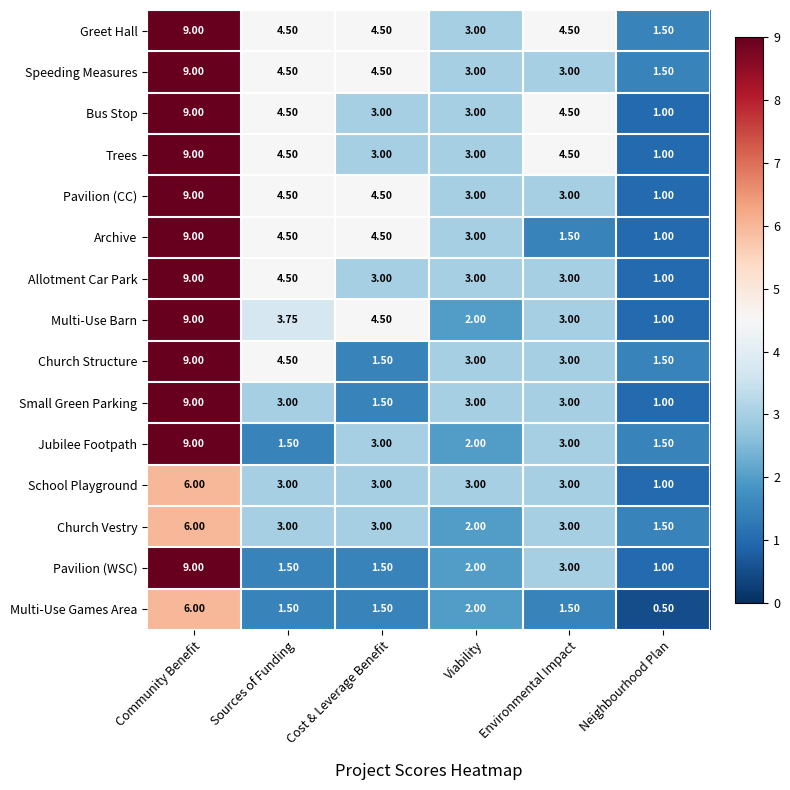

Which series has the largest total across all categories?

Greet Hall